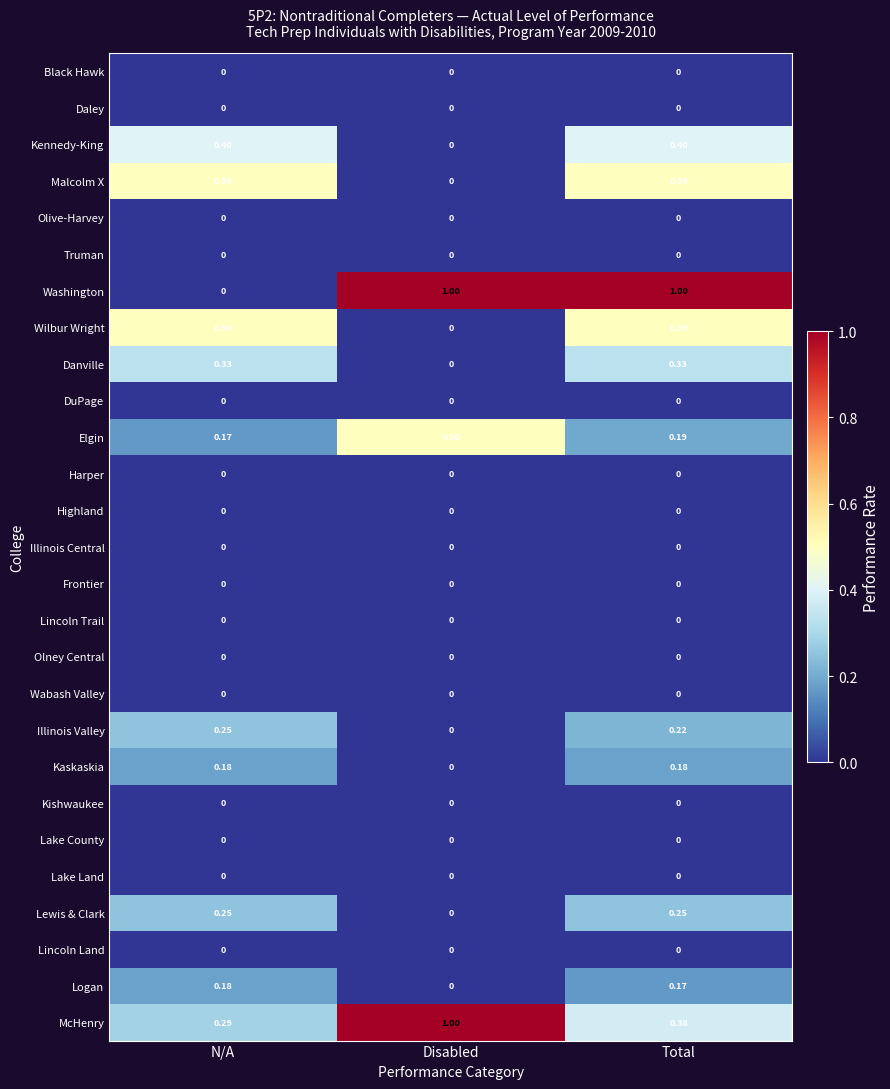

Which series has the widest spread of values?

Washington